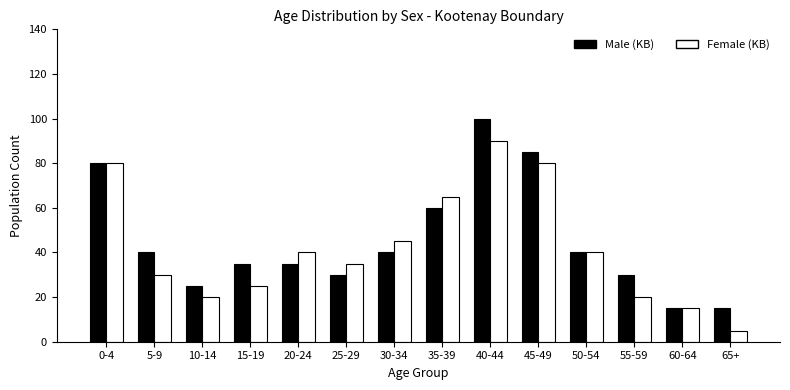

Reading left to right, what are all the values shown in this chart?

Male (KB): 0-4=80	5-9=40	10-14=25	15-19=35	20-24=35	25-29=30	30-34=40	35-39=60	40-44=100	45-49=85	50-54=40	55-59=30	60-64=15	65+=15
Female (KB): 0-4=80	5-9=30	10-14=20	15-19=25	20-24=40	25-29=35	30-34=45	35-39=65	40-44=90	45-49=80	50-54=40	55-59=20	60-64=15	65+=5